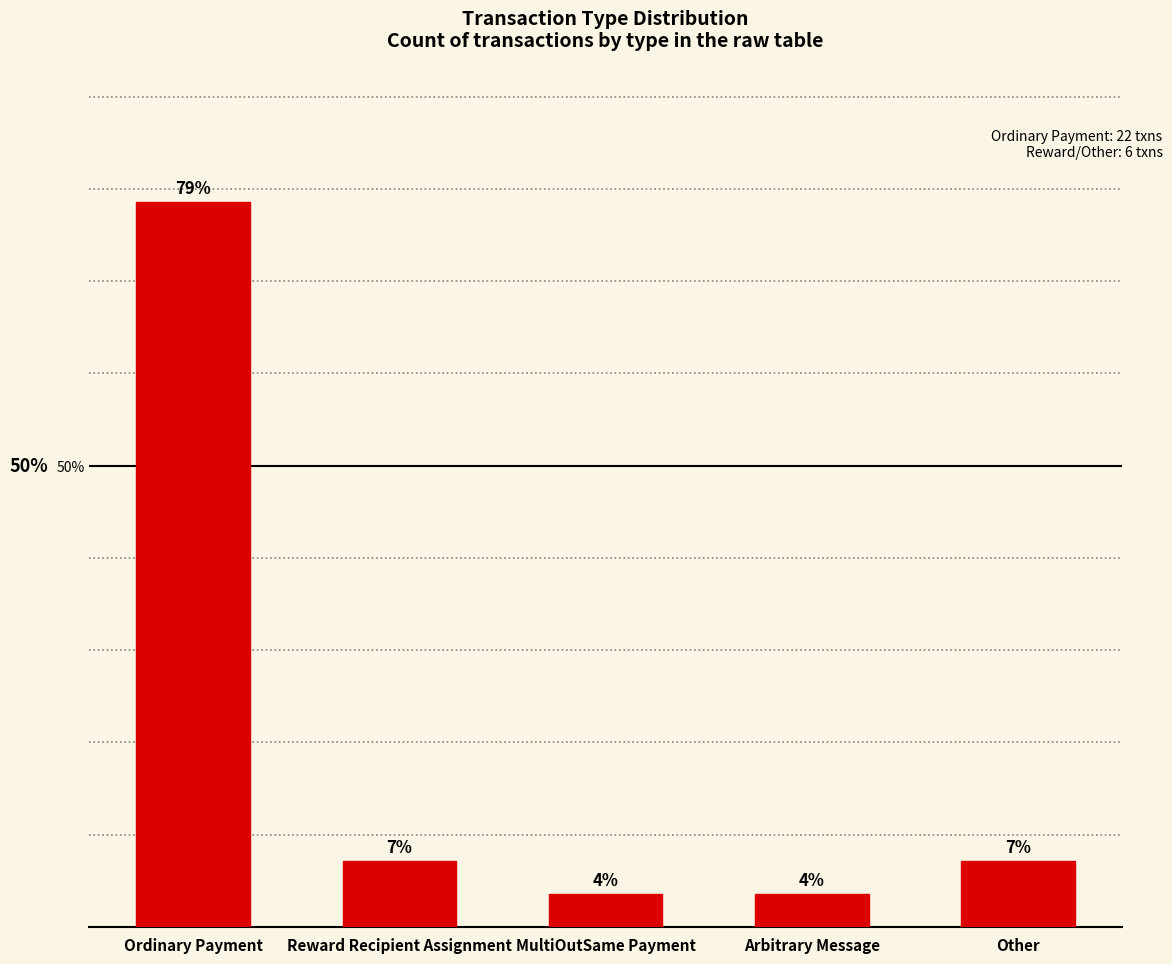

Rank the categories by value from lowest to highest.

MultiOutSame Payment, Arbitrary Message, Reward Recipient Assignment, Other, Ordinary Payment